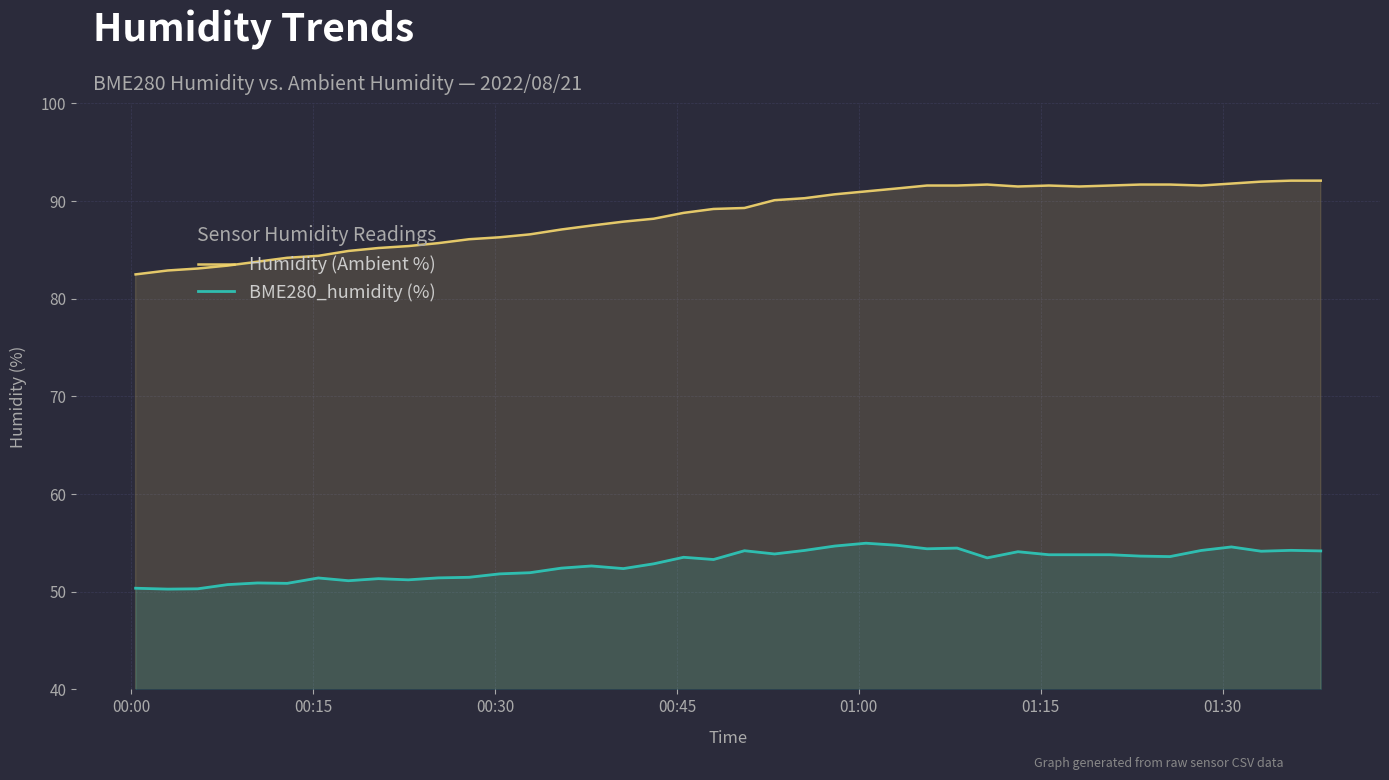

How many interior local valleys does the BME280_humidity (%) series have?

11